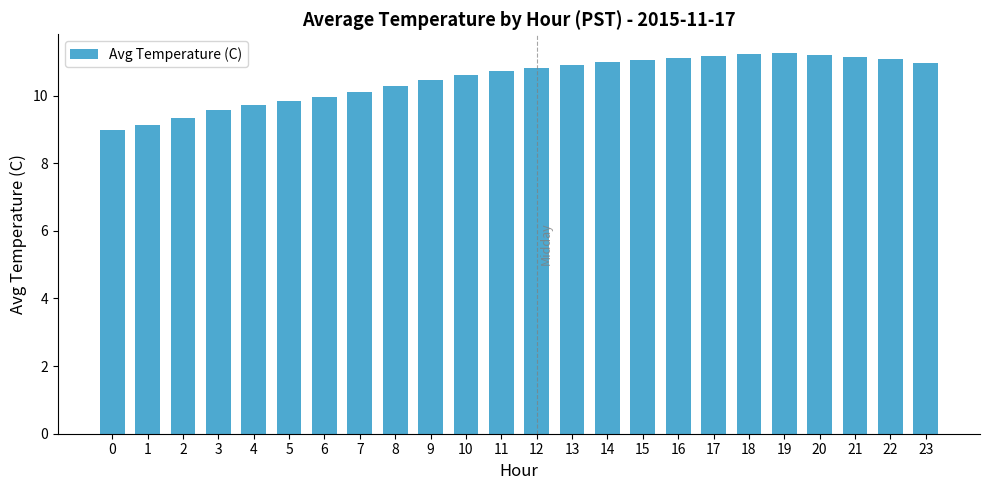

What is the smallest value displayed?

9.0